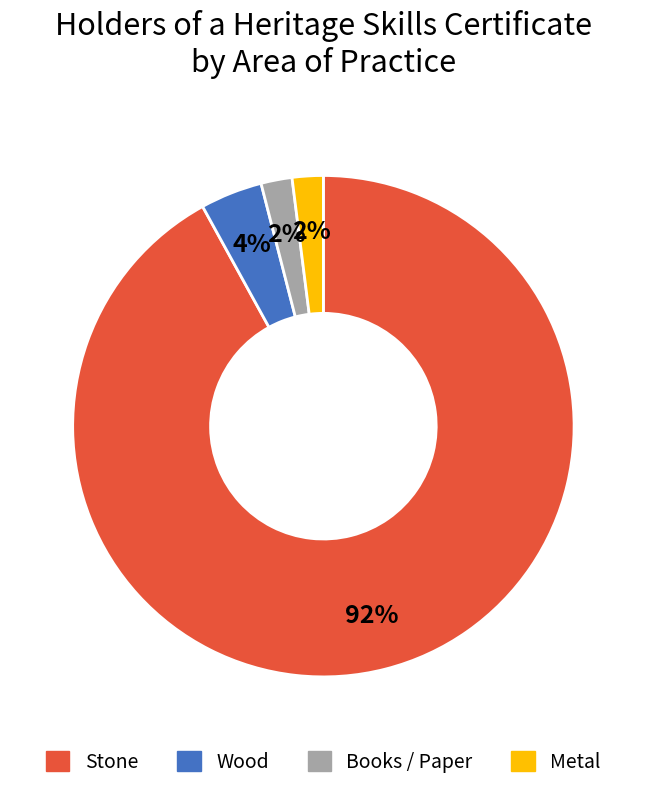

True or false: Metal accounts for 14% of the total.

False